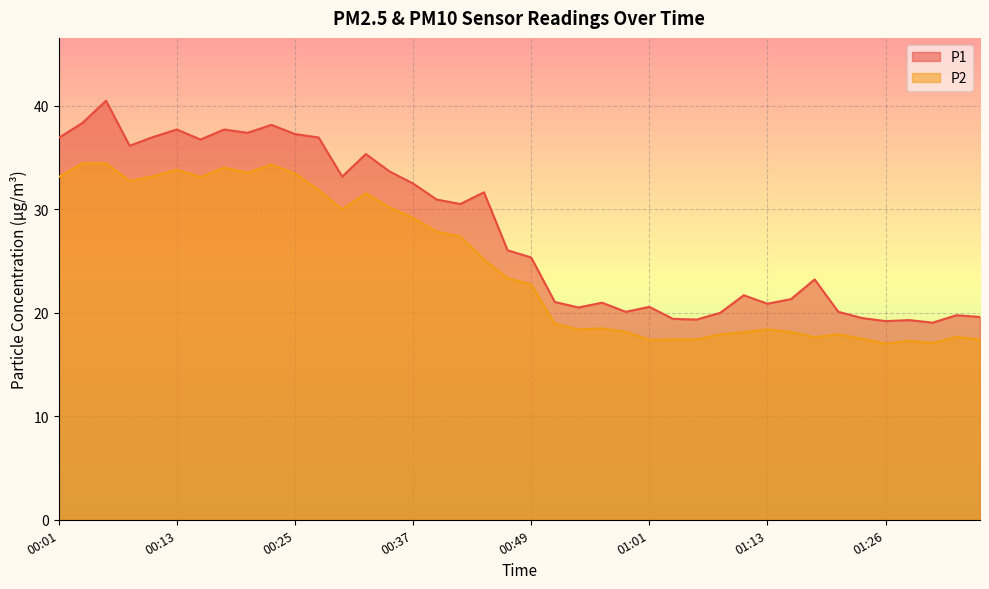

True or false: P2 has a value of 17.9 at 01:21.

True